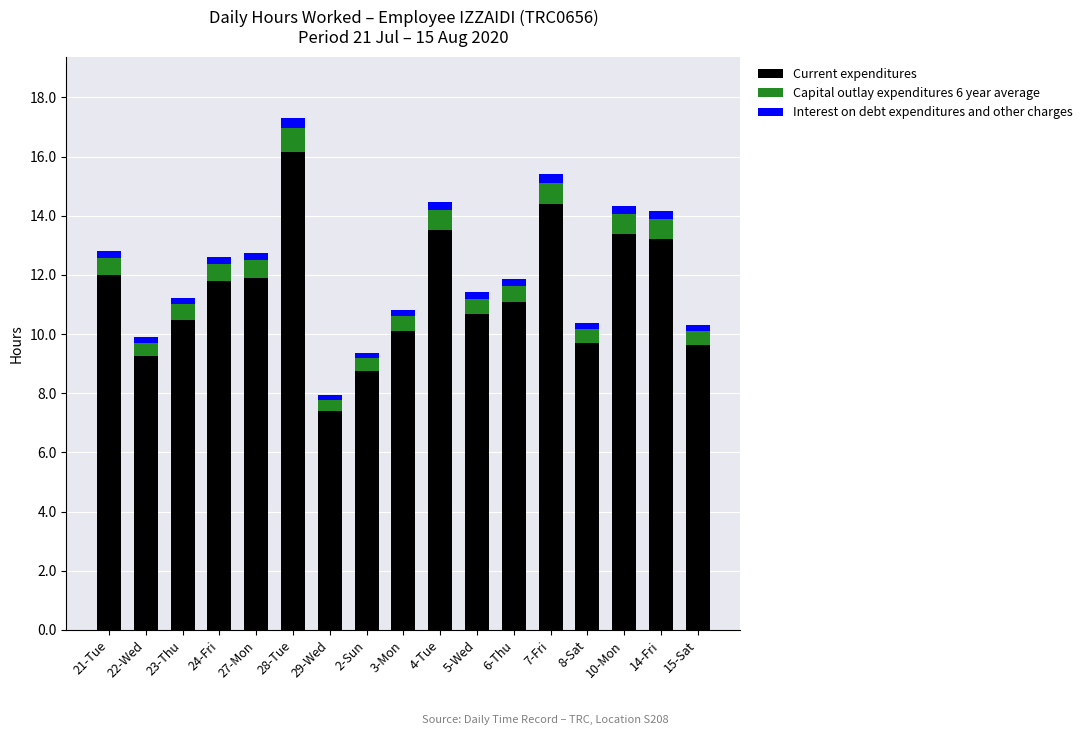

What is the lowest value of the Current expenditures series?

7.4